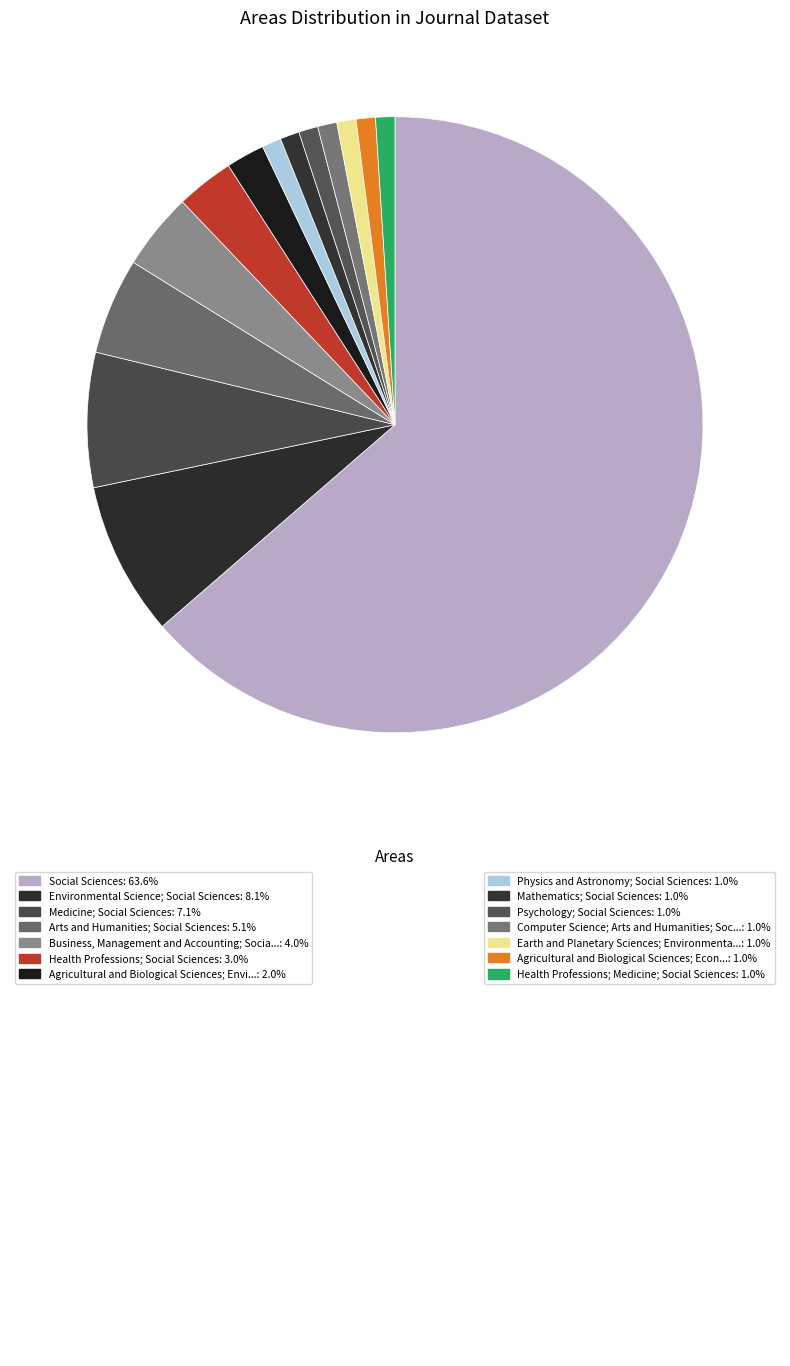

How many segments does this pie chart have?

14